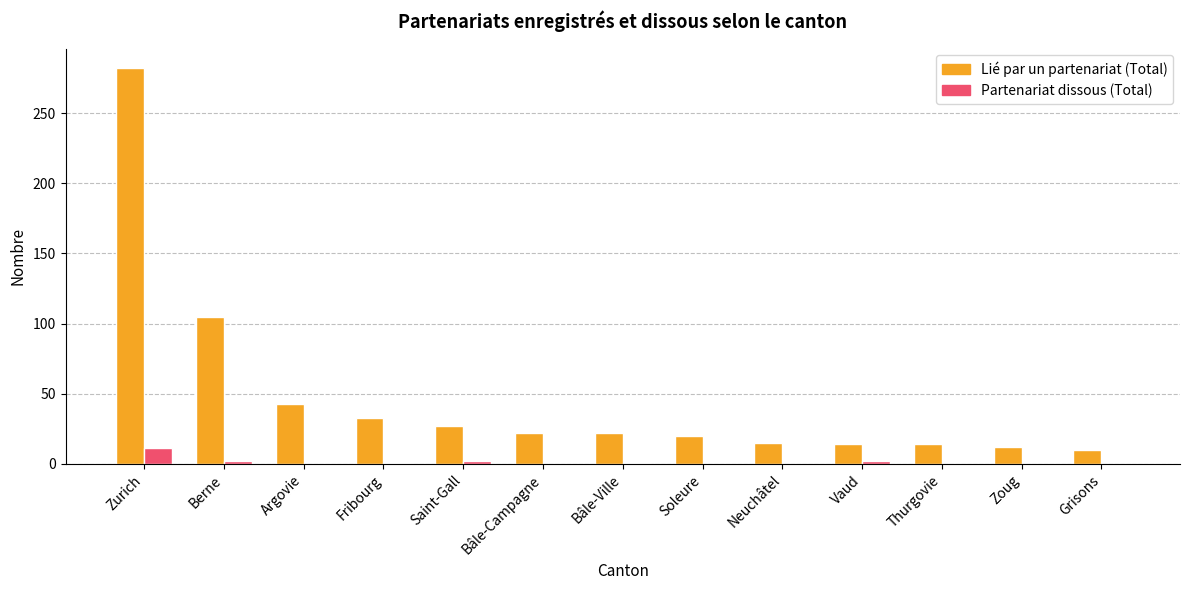

The Lié par un partenariat (Total) series shows 22 at Bâle-Campagne. True or false?

True